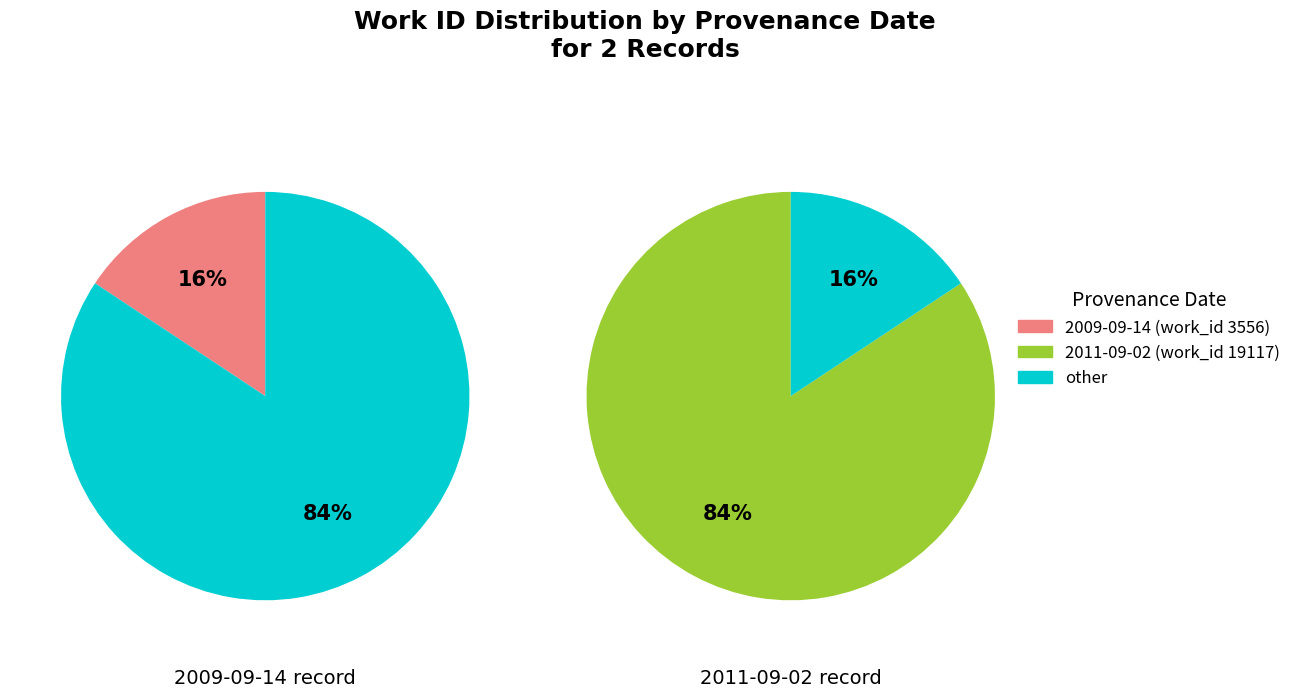

To the nearest percent, what is the combined percentage of 2009-09-14 and 2011-09-02?

100%